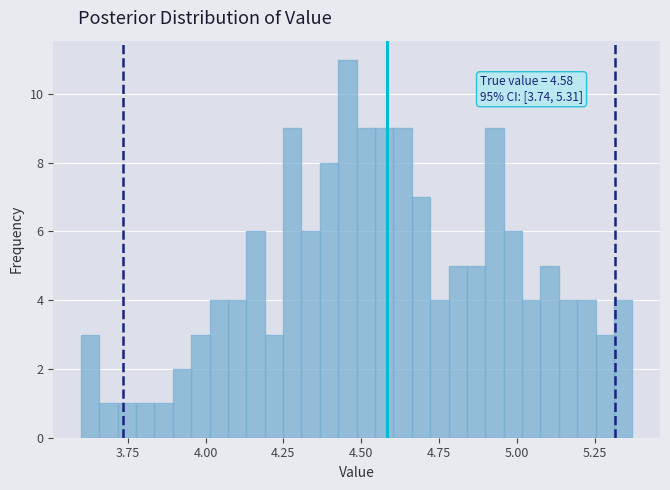

Around what value on the x-axis is the tallest bar? Give the approximate position of its centre, as read against the axis.

4.45